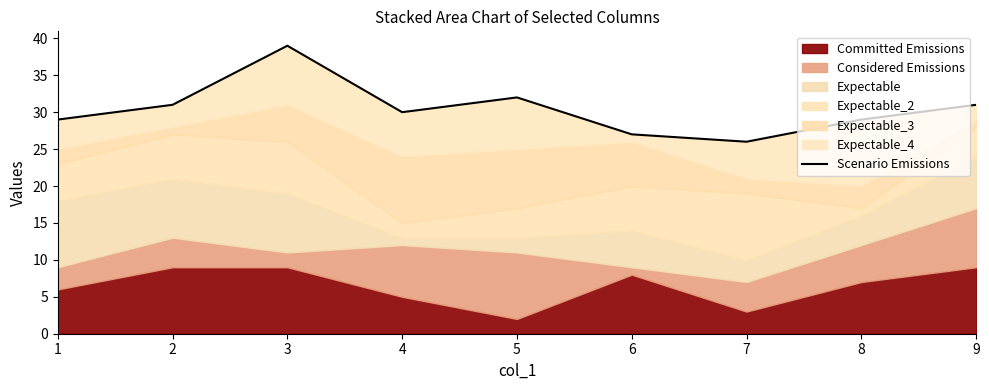

What is the sum of all values?

274